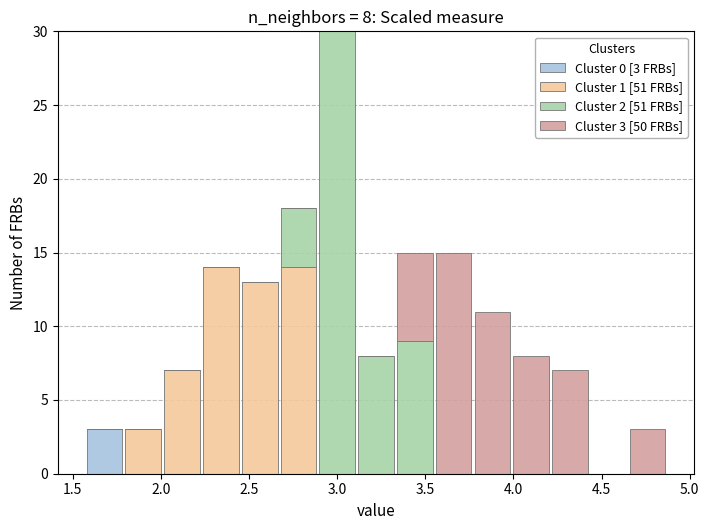

Which range on the x-axis has the tallest stacked bar (by total height)?

2.89 to 3.11